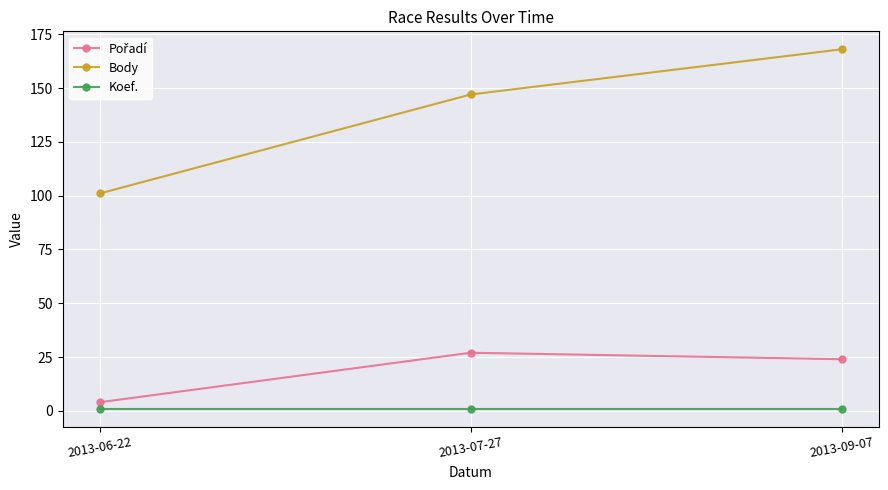

Is it true that Body equals 203 at 2013-07-27?

False